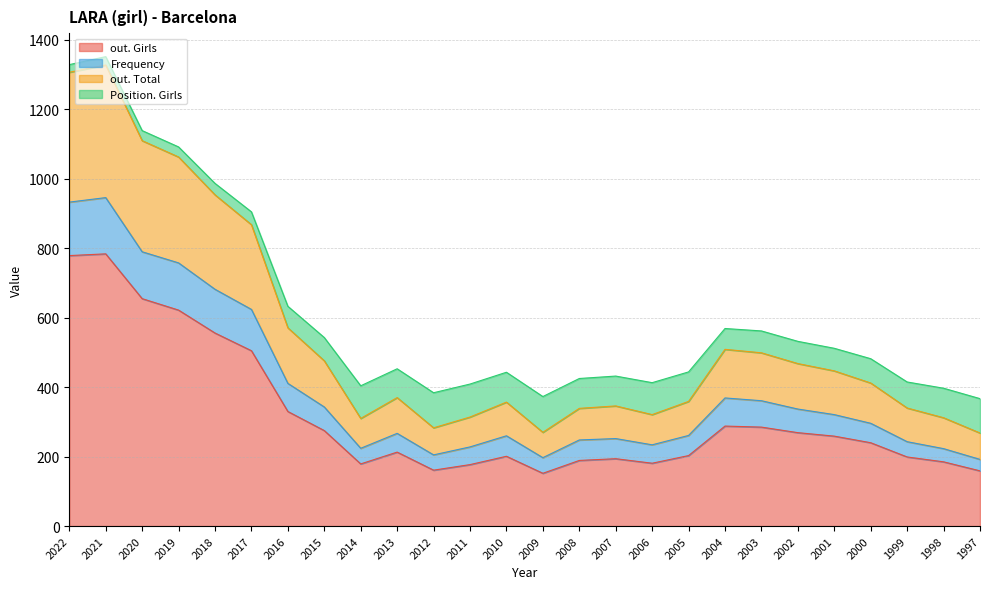

What is the maximum value for out. Girls?

784